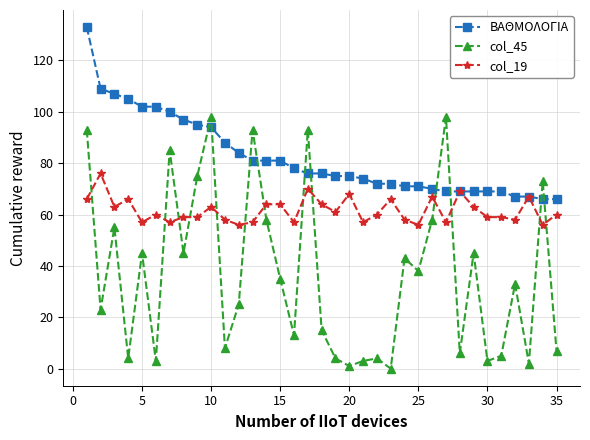

Which series has the largest total across all categories?

ΒΑΘΜΟΛΟΓΙΑ